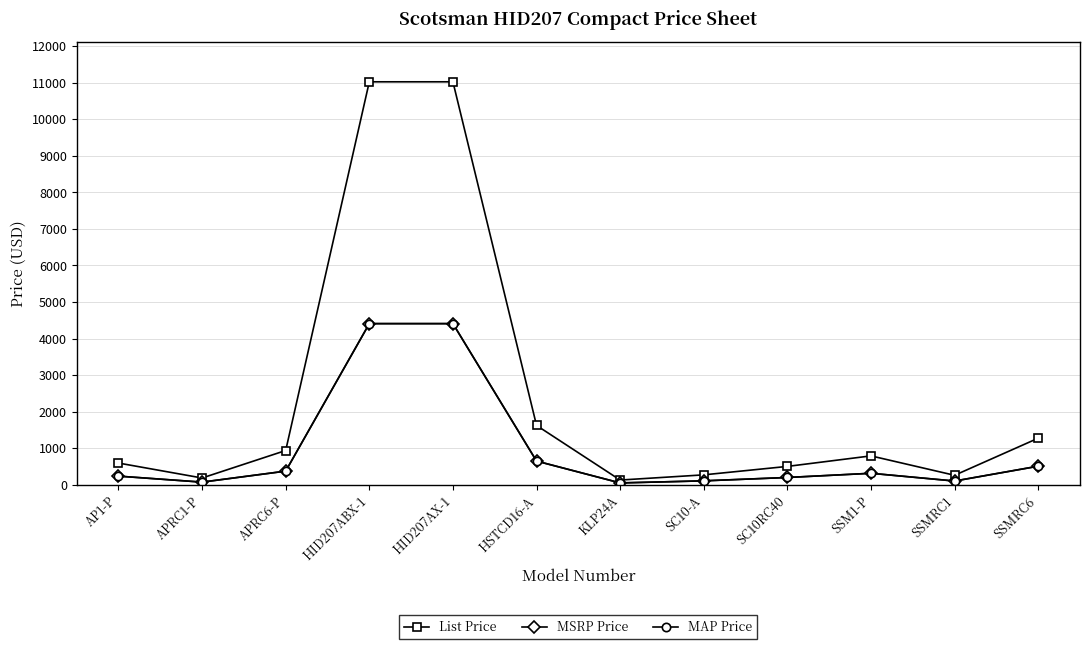

Is this an area chart (filled region under the line)?

No